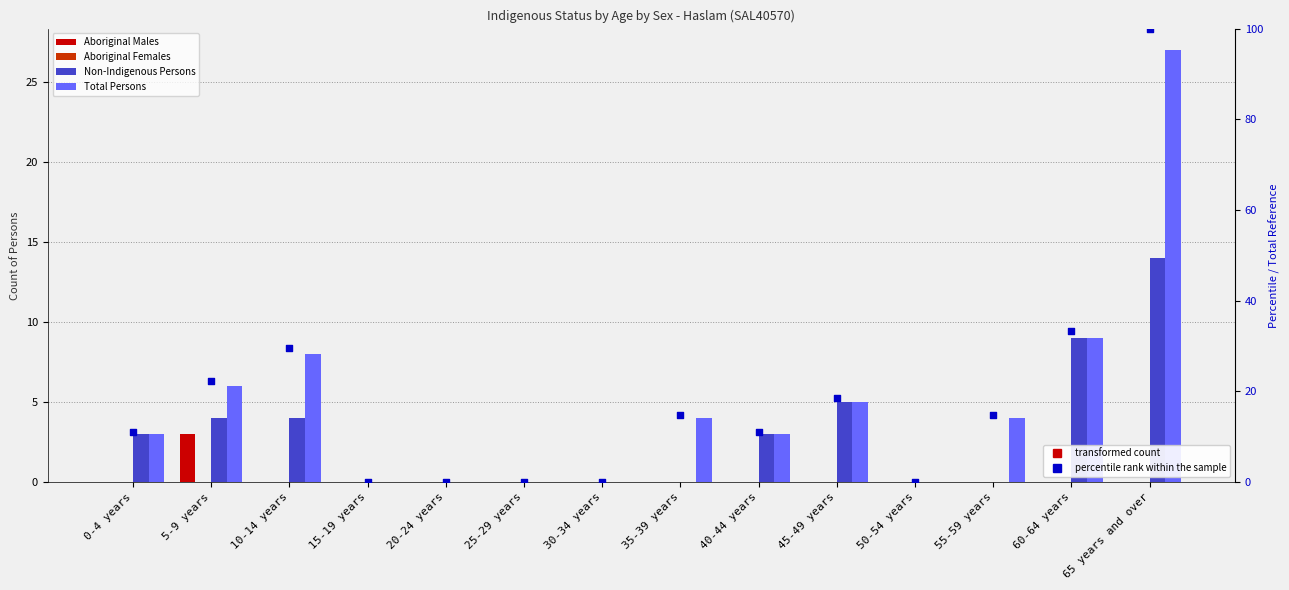

What is the total value across all series at 40-44 years?

17.1